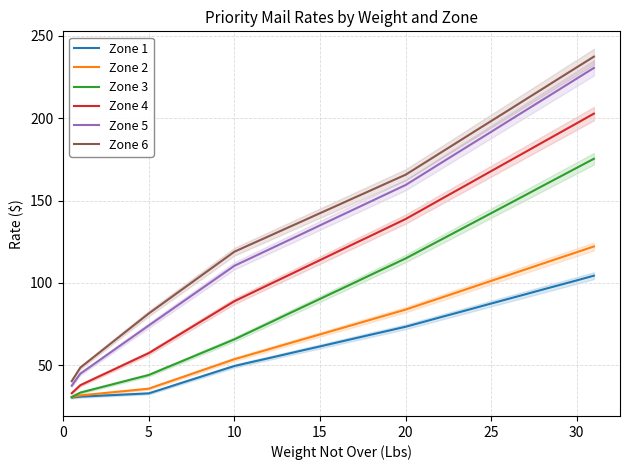

True or false: Zone 4 has more than 0 points higher than both neighbors.

False